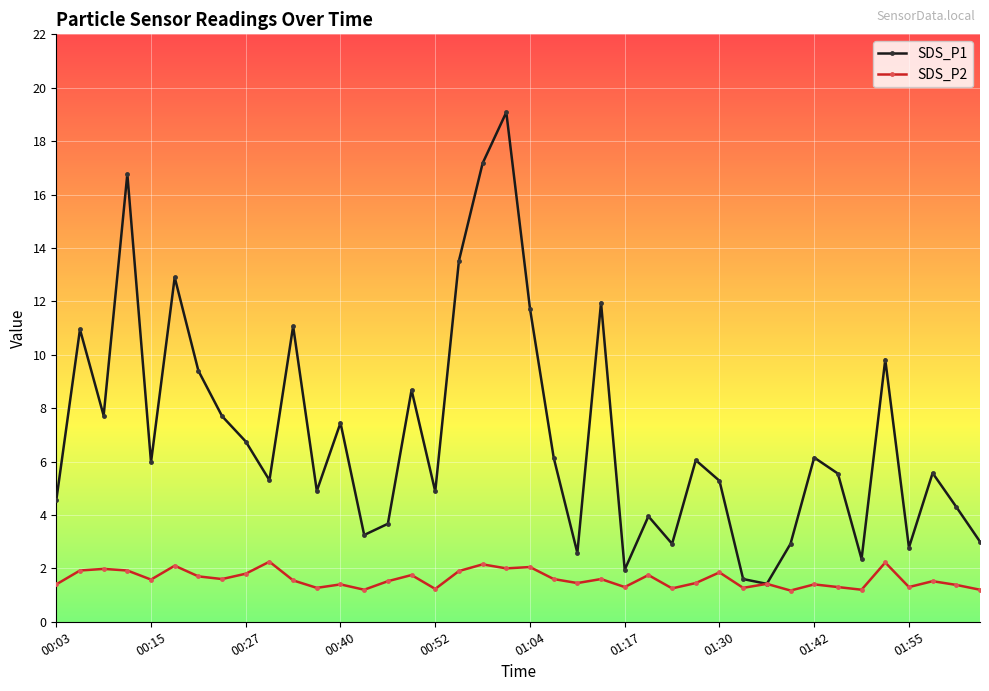

List the series in order of their overall mean, lowest first.

SDS_P2, SDS_P1